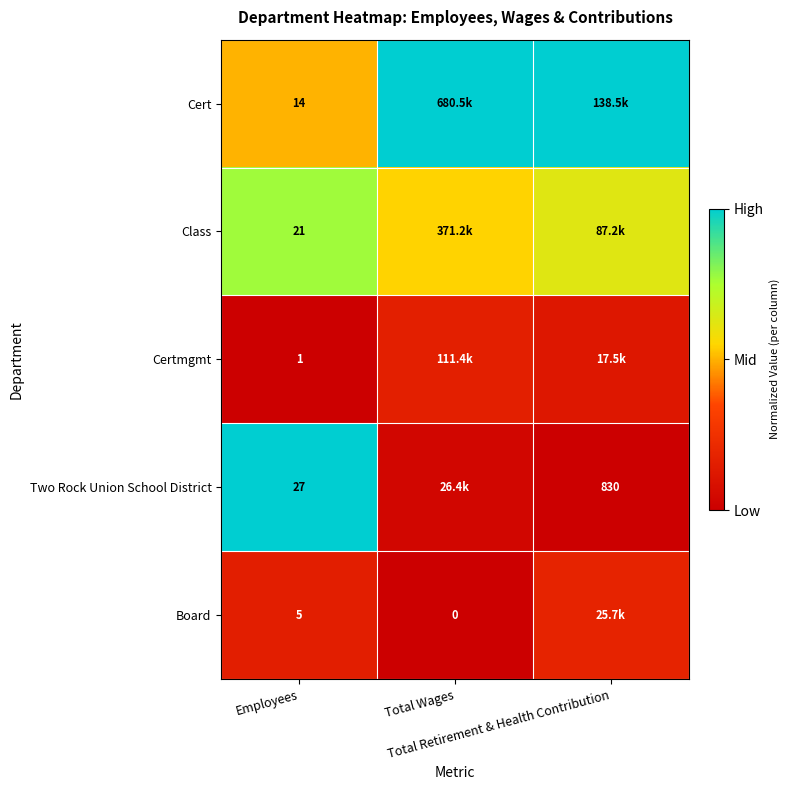

Which has a higher value, Employees or Total Wages?

Total Wages